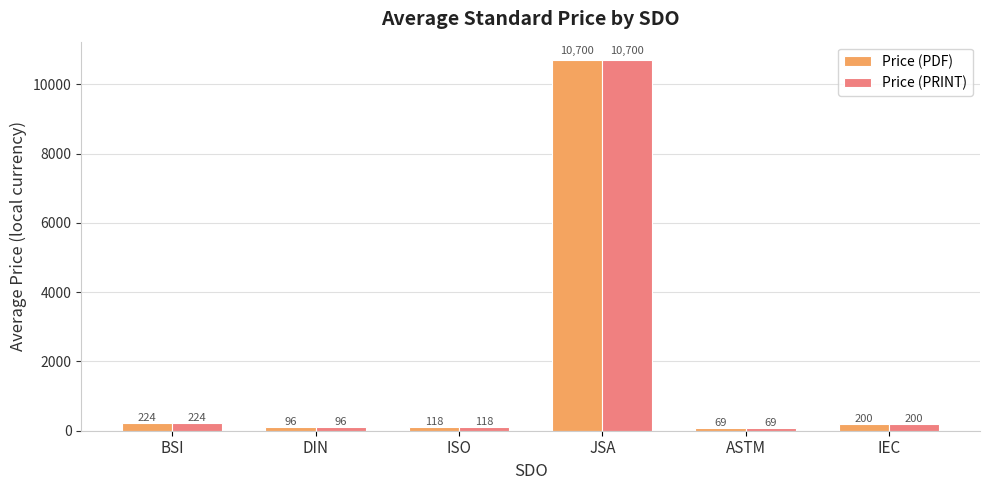

What is the difference between the second highest and minimum values in the Price (PDF) series?

155.1